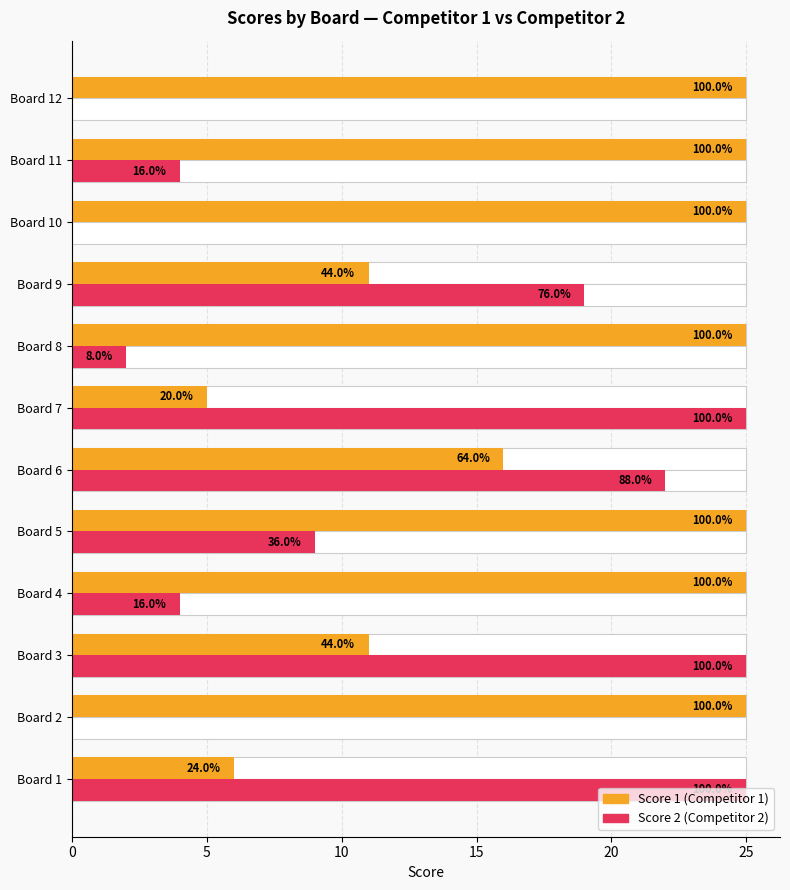

Is it true that Score 1 equals 3 at Board 7?

False